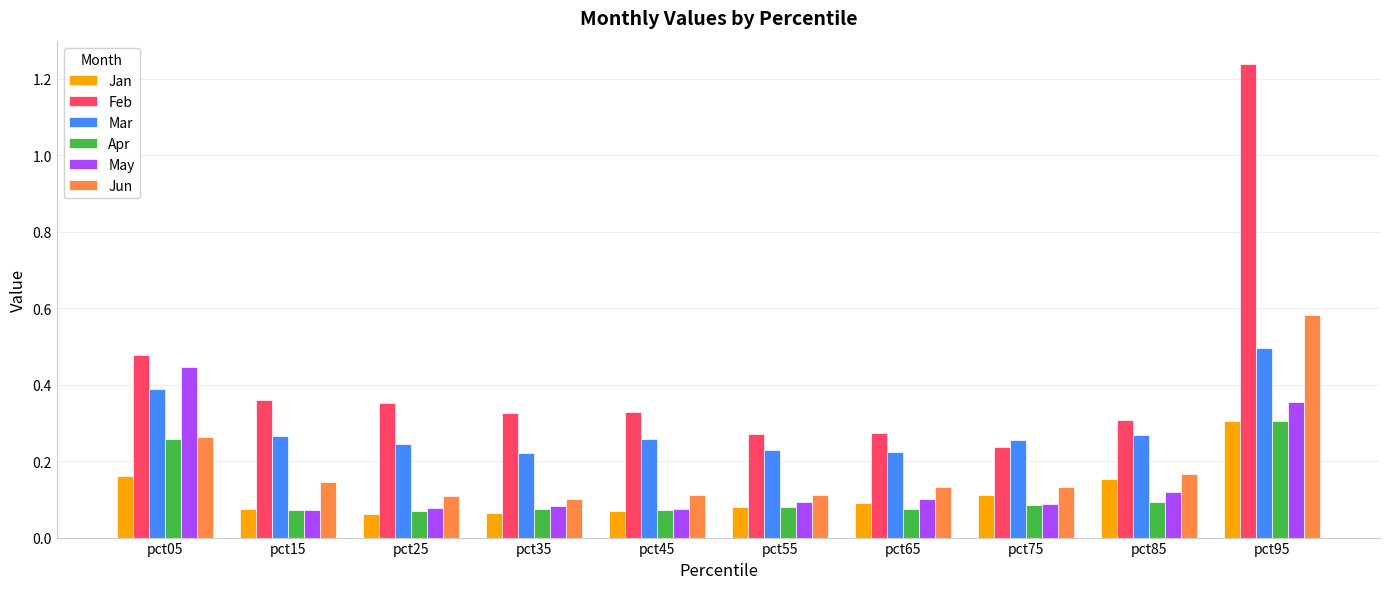

How many distinct data groups are displayed?

6